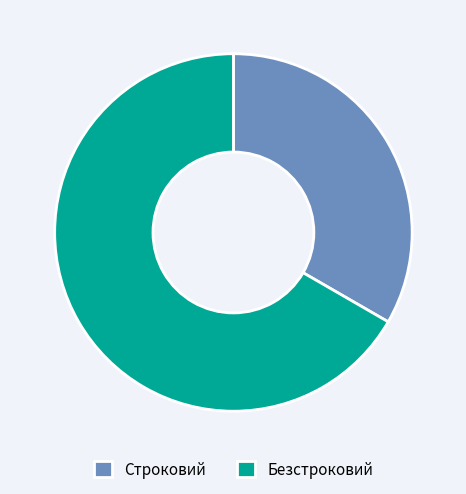

The Строковий slice represents 21% of the pie. True or false?

False